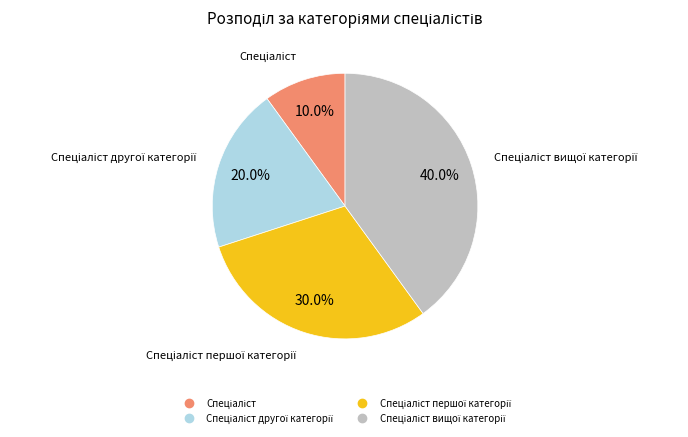

Is there a majority slice in this chart?

No